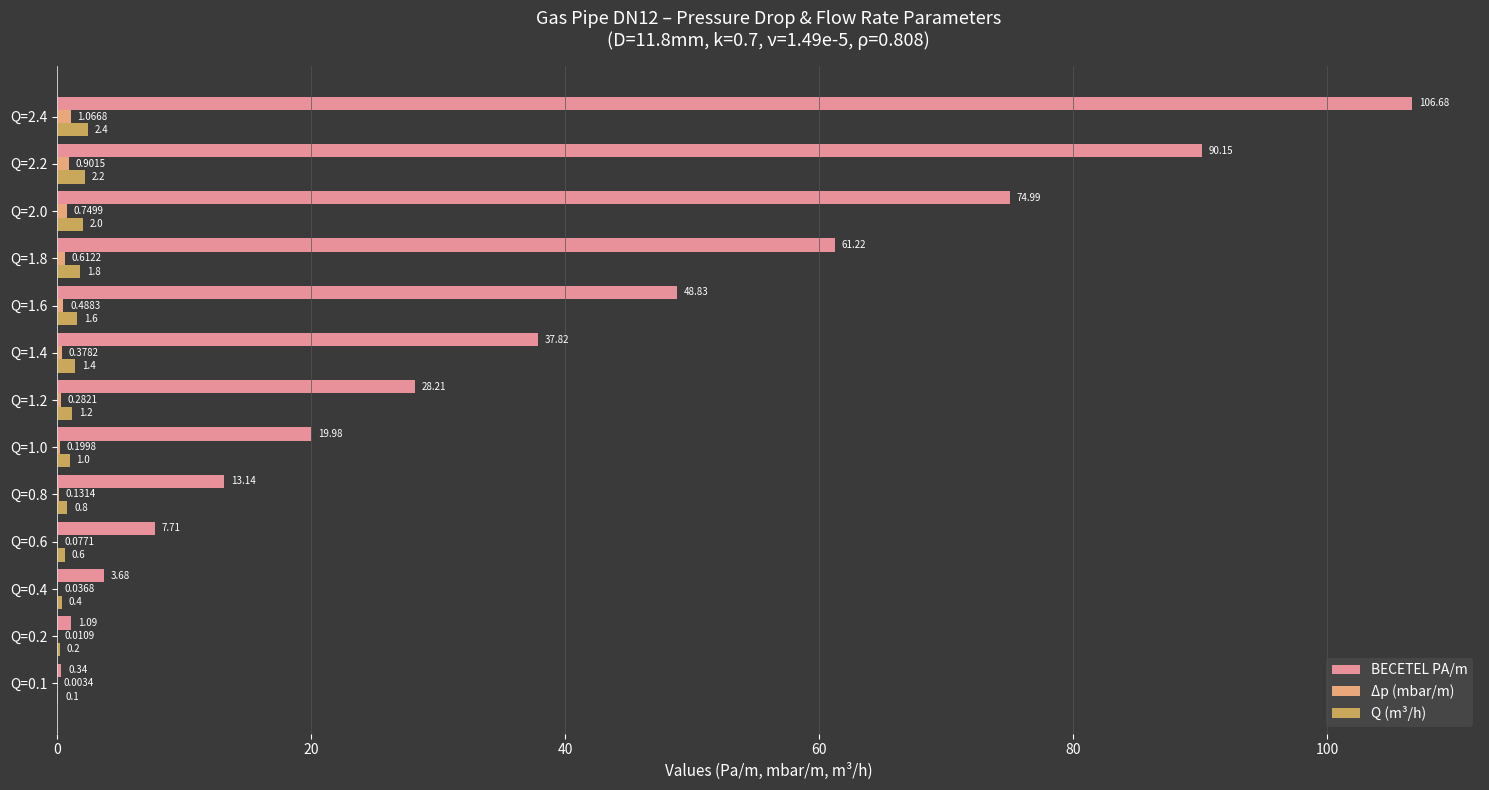

What is the sum of all Δp (mbar/m) values?

4.9